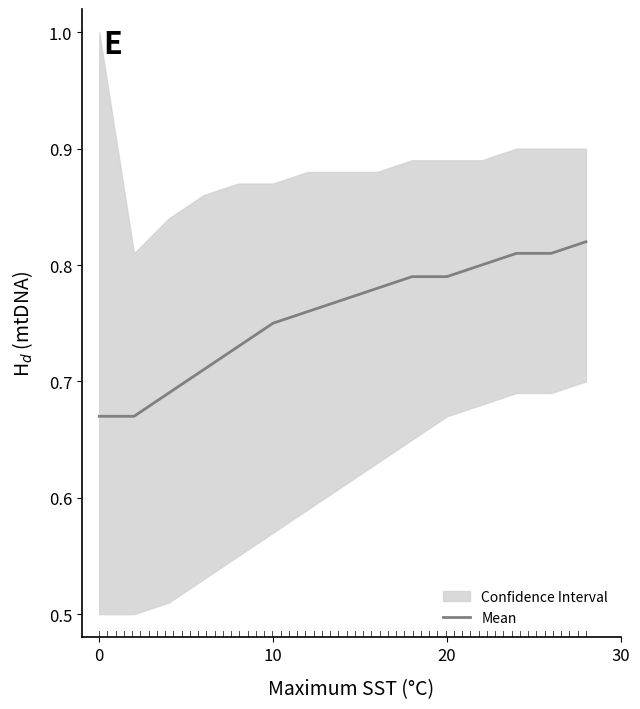

What is the smallest value displayed?

0.7